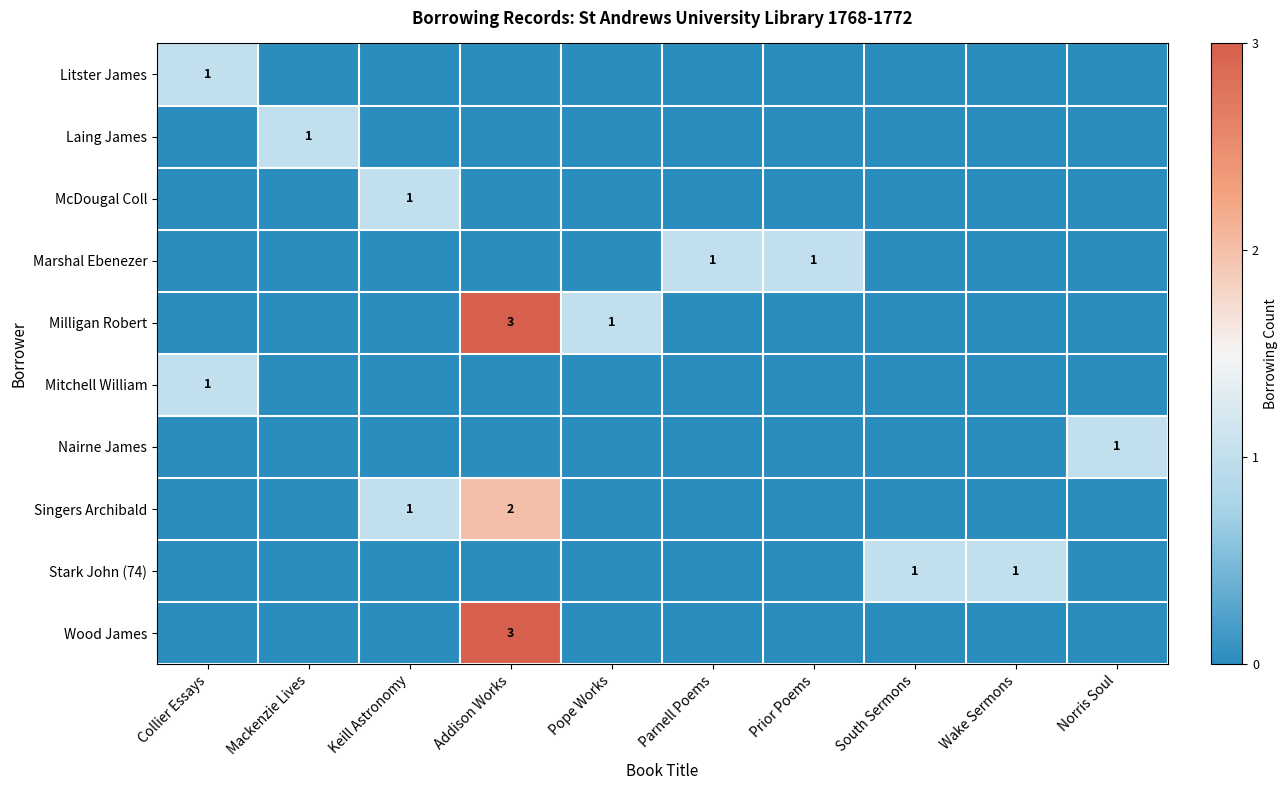

True or false: Milligan Robert has a value of 3 at Addison Works.

True